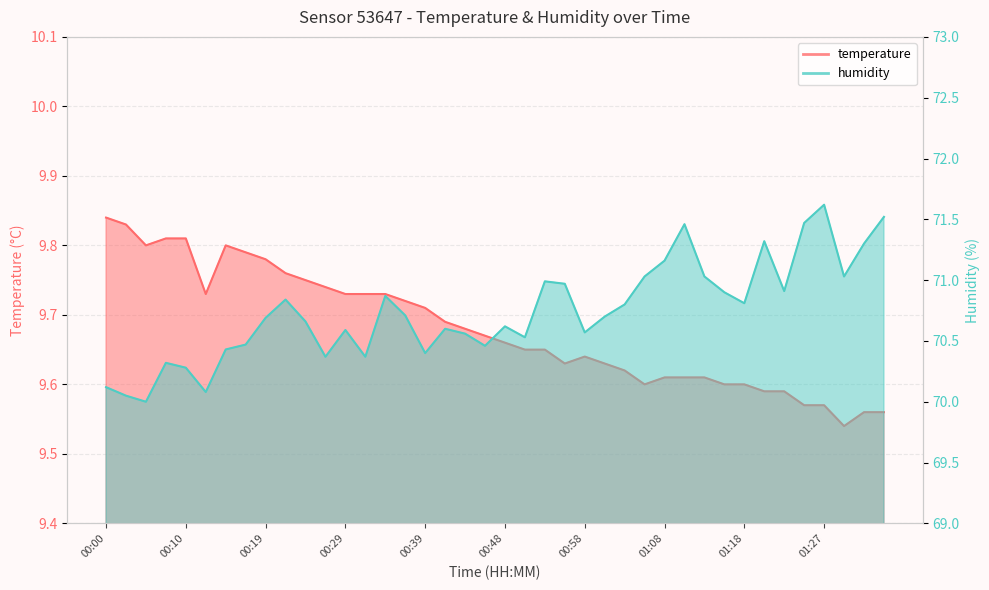

Reading left to right, extract all data points from this chart.

temperature: 00:00=9.8	00:02=9.8	00:05=9.8	00:07=9.8	00:10=9.8	00:12=9.7	00:15=9.8	00:17=9.8	00:19=9.8	00:22=9.8	00:24=9.8	00:27=9.7	00:29=9.7	00:32=9.7	00:34=9.7	00:36=9.7	00:39=9.7	00:41=9.7	00:44=9.7	00:46=9.7	00:48=9.7	00:51=9.7	00:53=9.7	00:56=9.6	00:58=9.6	01:01=9.6	01:03=9.6	01:06=9.6	01:08=9.6	01:10=9.6	01:13=9.6	01:15=9.6	01:18=9.6	01:20=9.6	01:23=9.6	01:25=9.6	01:27=9.6	01:30=9.5	01:32=9.6	01:35=9.6
humidity: 00:00=70.1	00:02=70.0	00:05=70.0	00:07=70.3	00:10=70.3	00:12=70.1	00:15=70.4	00:17=70.5	00:19=70.7	00:22=70.8	00:24=70.7	00:27=70.4	00:29=70.6	00:32=70.4	00:34=70.9	00:36=70.7	00:39=70.4	00:41=70.6	00:44=70.6	00:46=70.5	00:48=70.6	00:51=70.5	00:53=71.0	00:56=71.0	00:58=70.6	01:01=70.7	01:03=70.8	01:06=71.0	01:08=71.2	01:10=71.5	01:13=71.0	01:15=70.9	01:18=70.8	01:20=71.3	01:23=70.9	01:25=71.5	01:27=71.6	01:30=71.0	01:32=71.3	01:35=71.5